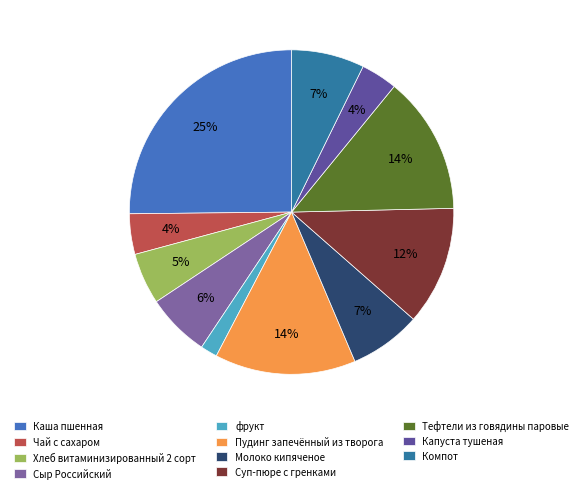

Does Компот represent more than half of the total?

No